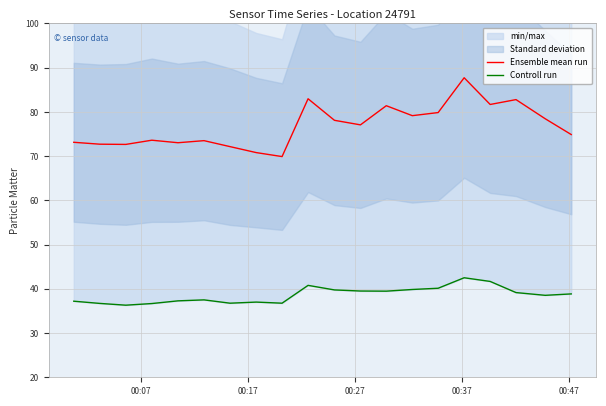

Which series has the largest total across all categories?

Ensemble mean run